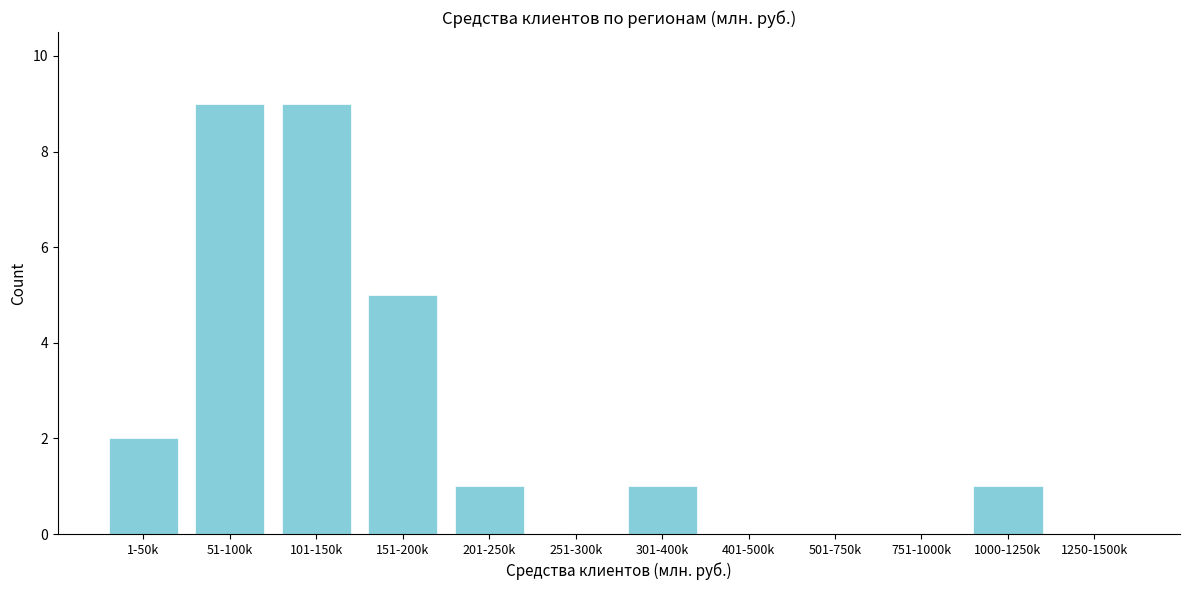

Reading right to left, what are all the values shown in this chart?

1250-1500k=0	1000-1250k=1	751-1000k=0	501-750k=0	401-500k=0	301-400k=1	251-300k=0	201-250k=1	151-200k=5	101-150k=9	51-100k=9	1-50k=2